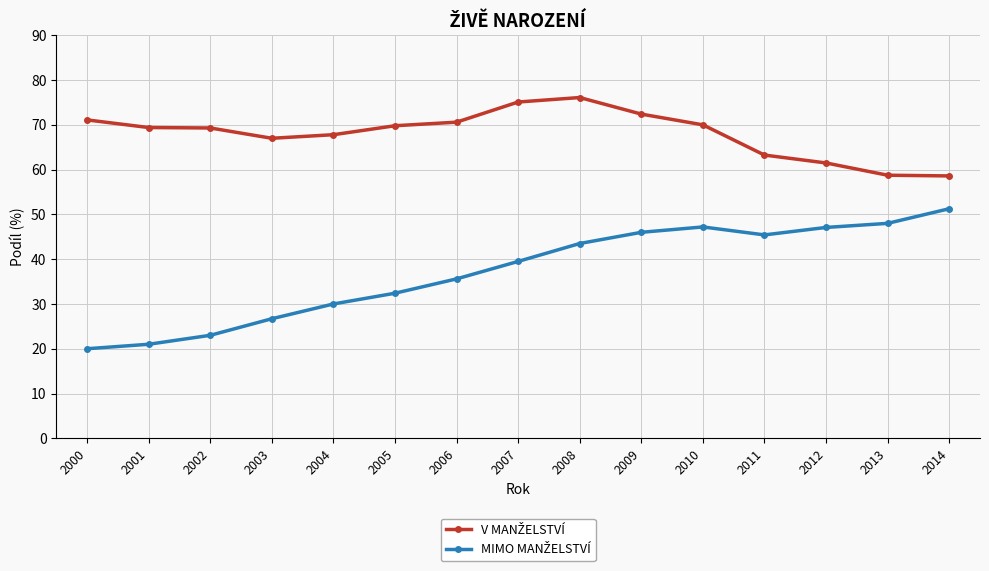

What is the total value across all series at 2006?

106.2